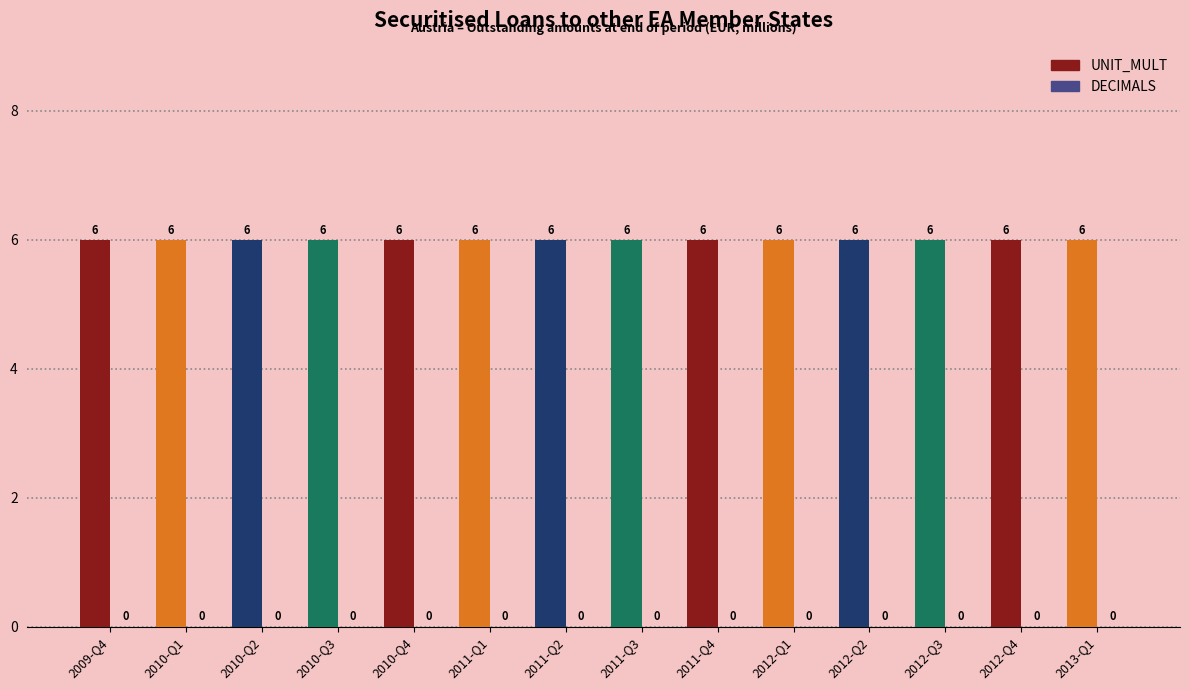

Rank the categories by DECIMALS value from highest to lowest.

2009-Q4, 2010-Q1, 2010-Q2, 2010-Q3, 2010-Q4, 2011-Q1, 2011-Q2, 2011-Q3, 2011-Q4, 2012-Q1, 2012-Q2, 2012-Q3, 2012-Q4, 2013-Q1